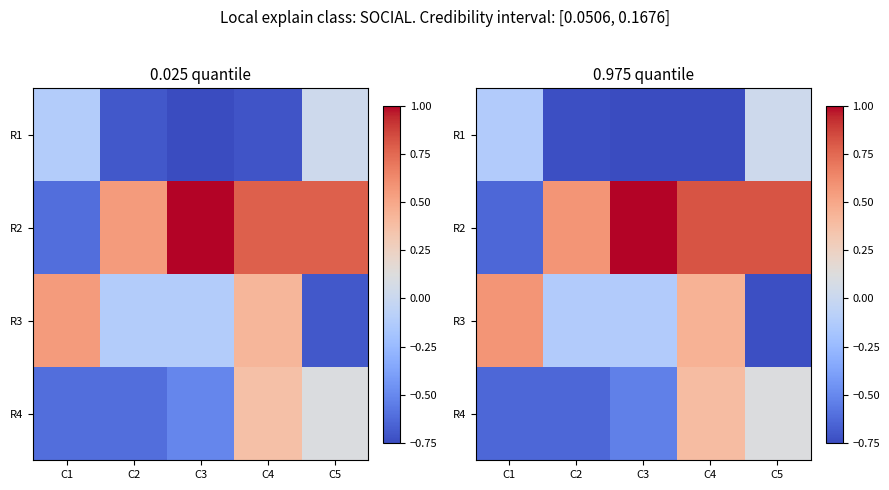

Which label corresponds to the smallest value in the chart?

C3